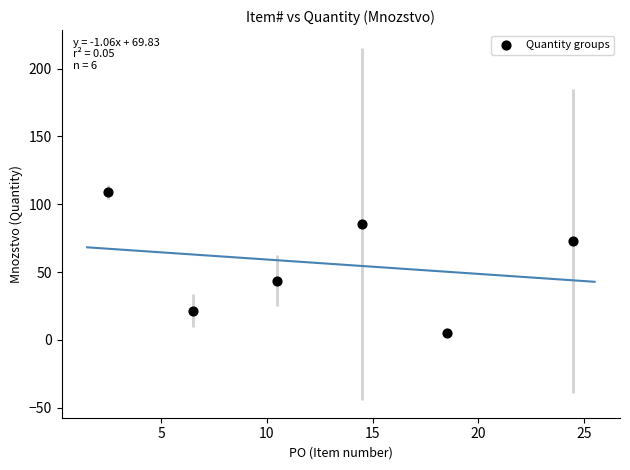

What is the average Y value?

56.2